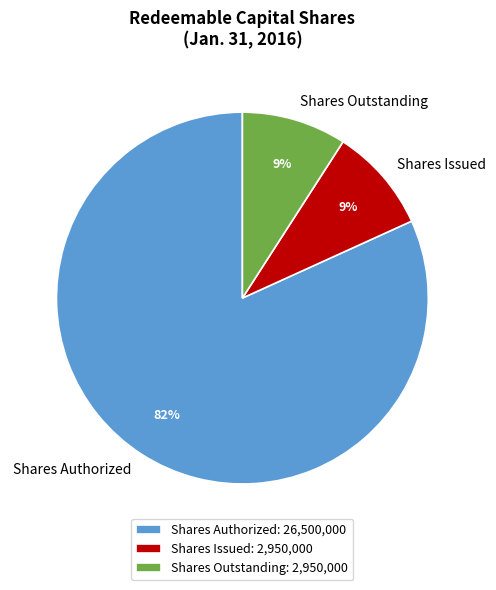

How many slices are in this pie chart?

3